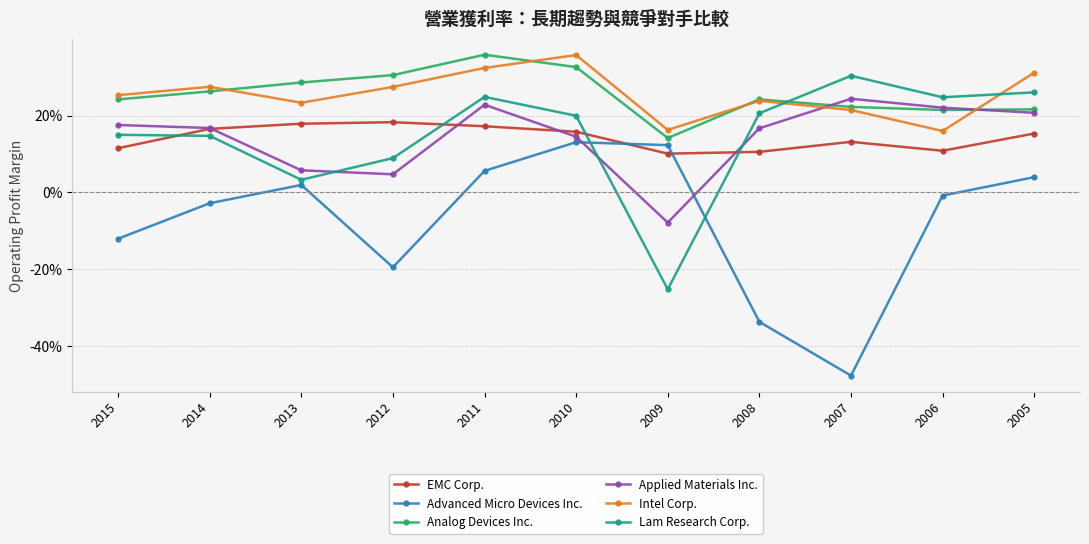

Reading left to right, what are all the values shown in this chart?

EMC Corp.: 2015=0.1	2014=0.2	2013=0.2	2012=0.2	2011=0.2	2010=0.2	2009=0.1	2008=0.1	2007=0.1	2006=0.1	2005=0.2
Advanced Micro Devices Inc.: 2015=-0.1	2014=-0.0	2013=0.0	2012=-0.2	2011=0.1	2010=0.1	2009=0.1	2008=-0.3	2007=-0.5	2006=-0.0	2005=0.0
Analog Devices Inc.: 2015=0.2	2014=0.3	2013=0.3	2012=0.3	2011=0.4	2010=0.3	2009=0.1	2008=0.2	2007=0.2	2006=0.2	2005=0.2
Applied Materials Inc.: 2015=0.2	2014=0.2	2013=0.1	2012=0.0	2011=0.2	2010=0.1	2009=-0.1	2008=0.2	2007=0.2	2006=0.2	2005=0.2
Intel Corp.: 2015=0.3	2014=0.3	2013=0.2	2012=0.3	2011=0.3	2010=0.4	2009=0.2	2008=0.2	2007=0.2	2006=0.2	2005=0.3
Lam Research Corp.: 2015=0.1	2014=0.1	2013=0.0	2012=0.1	2011=0.2	2010=0.2	2009=-0.3	2008=0.2	2007=0.3	2006=0.2	2005=0.3